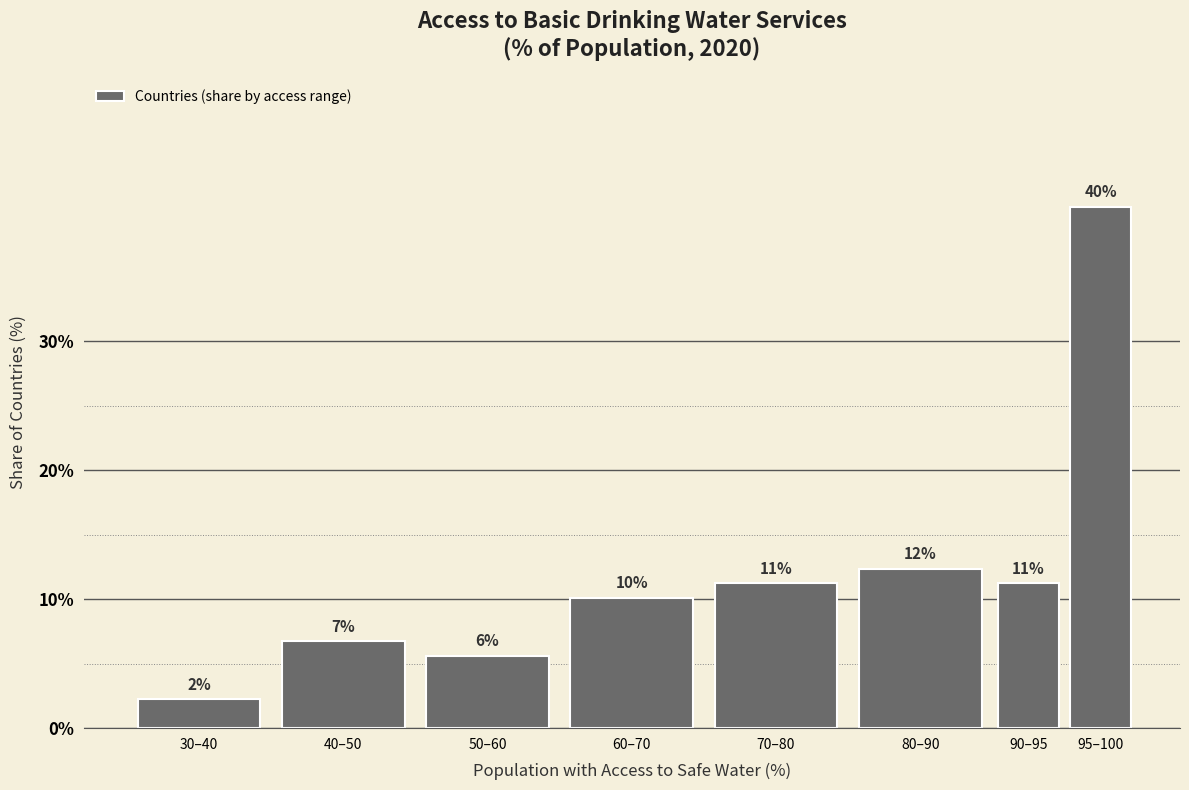

Does the chart contain any negative values?

No